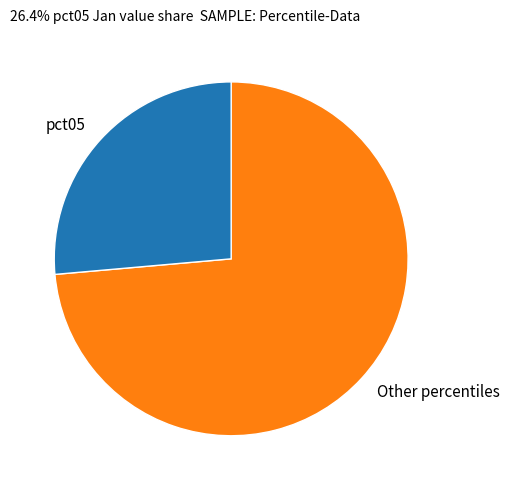

Which category has the biggest portion of the pie?

Other percentiles